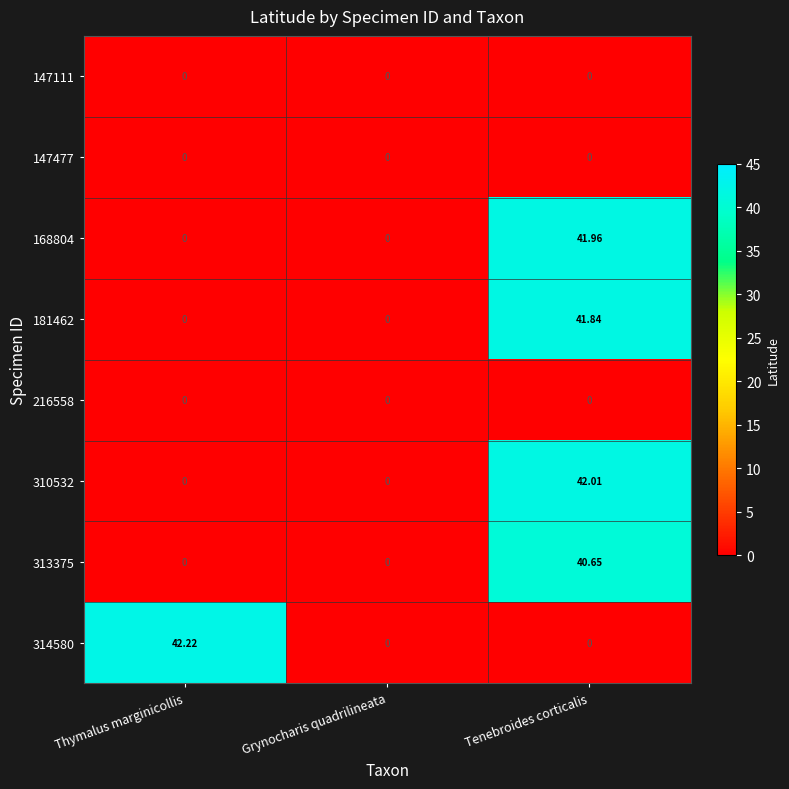

At which category is the sum across all series the highest?

Tenebroides corticalis